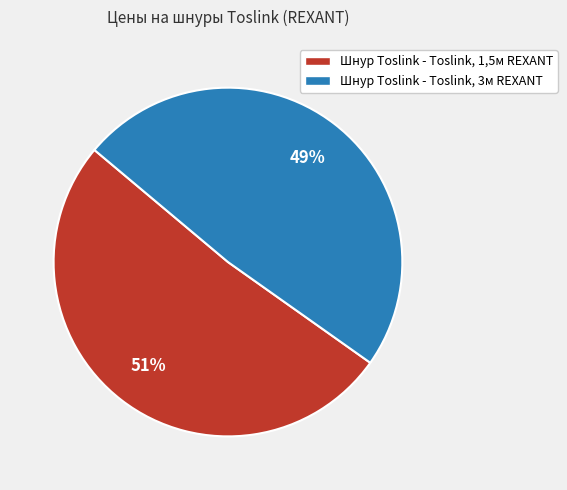

Which slice represents more than half of the pie?

Шнур Toslink - Toslink, 1,5м REXANT